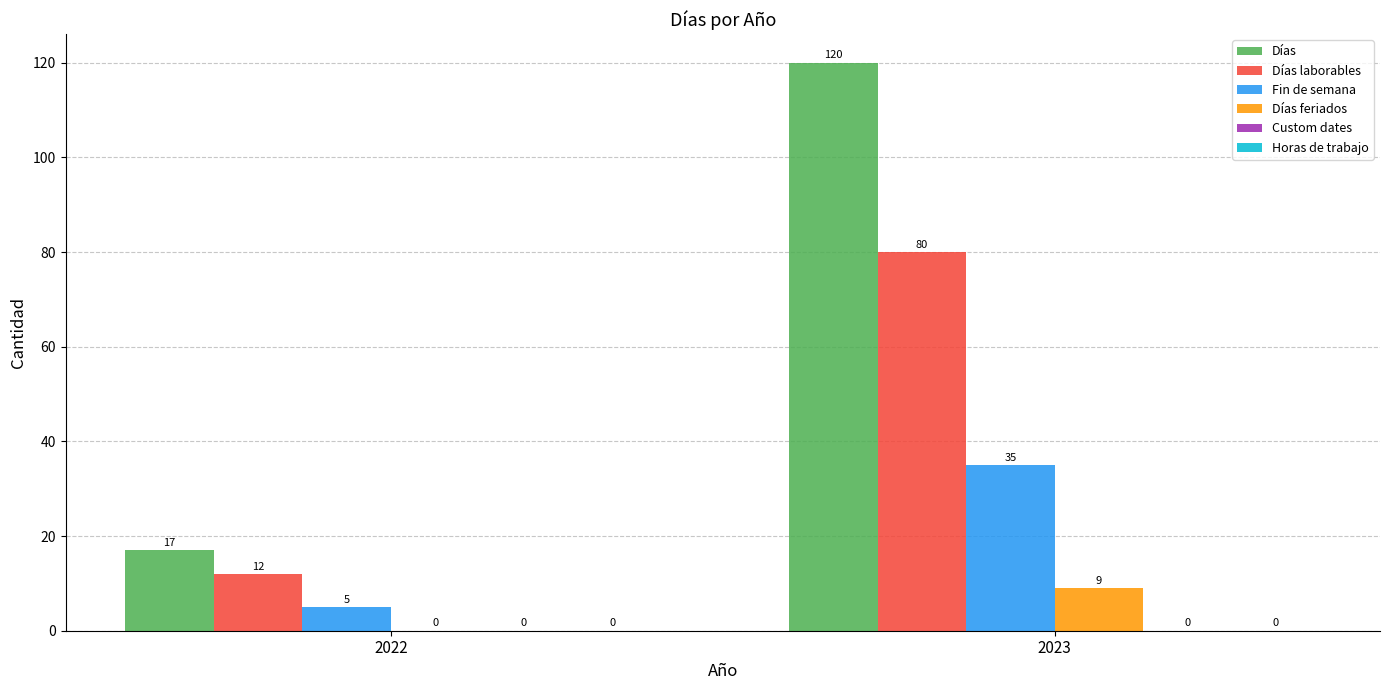

At which category is the sum across all series the highest?

2023